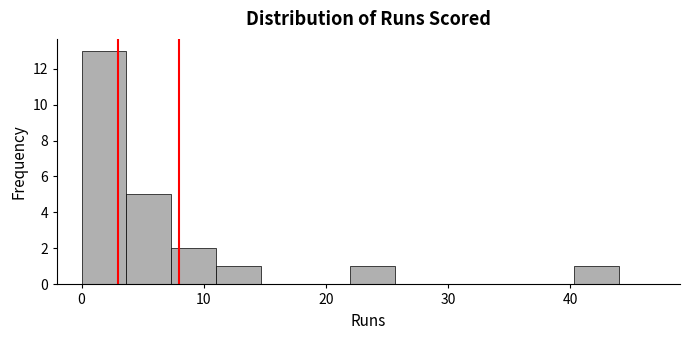

Around what value on the x-axis is the tallest bar? Give the approximate position of its centre, as read against the axis.

2